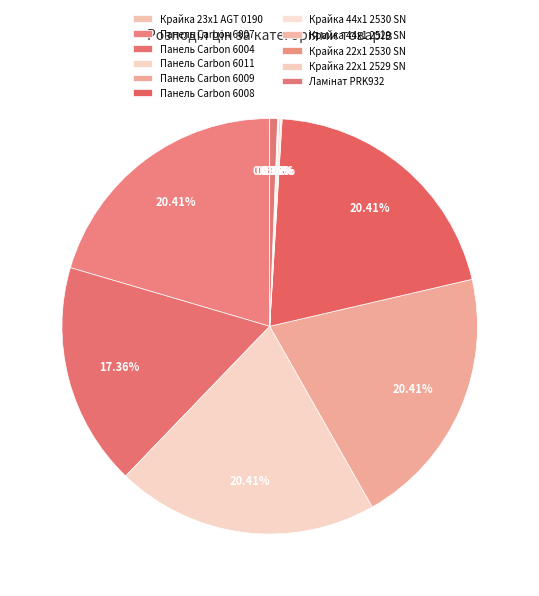

Does any single category account for the majority?

No